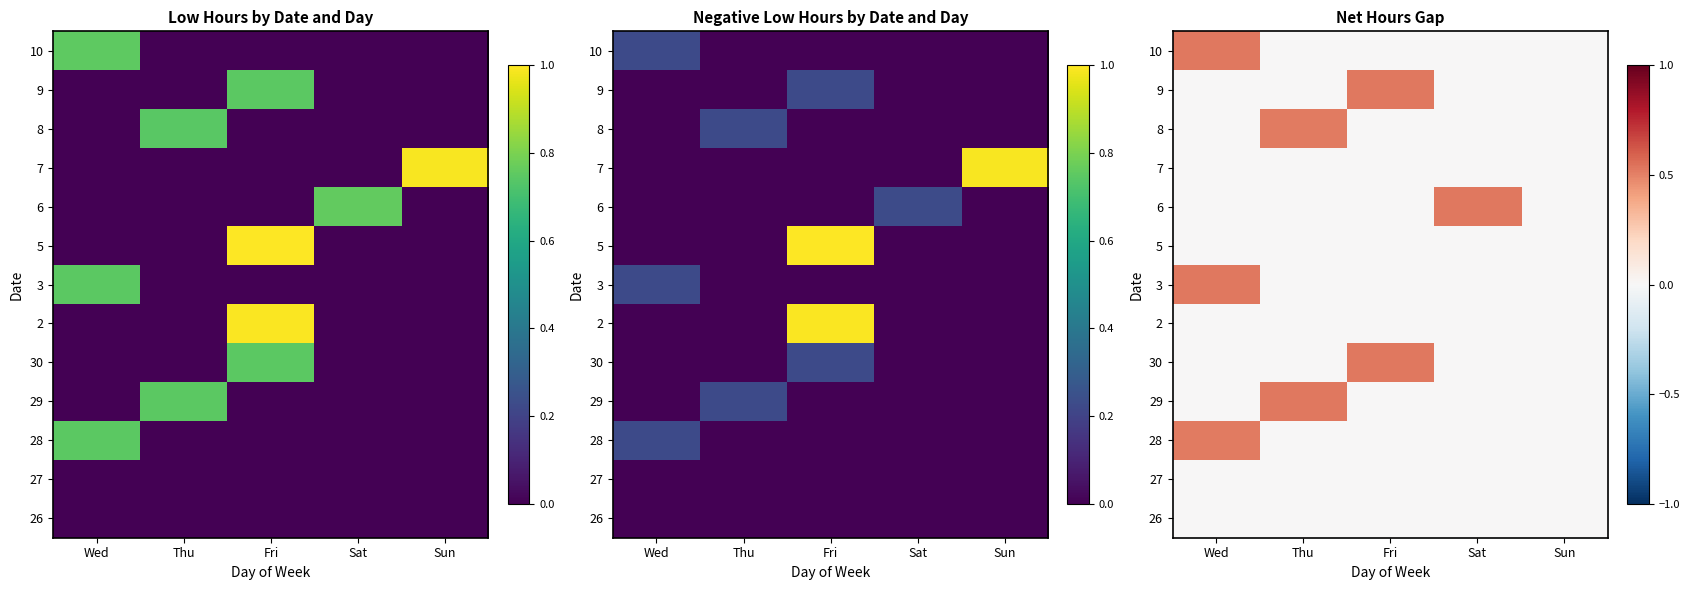

Which category has the lowest value across all series?

Wed